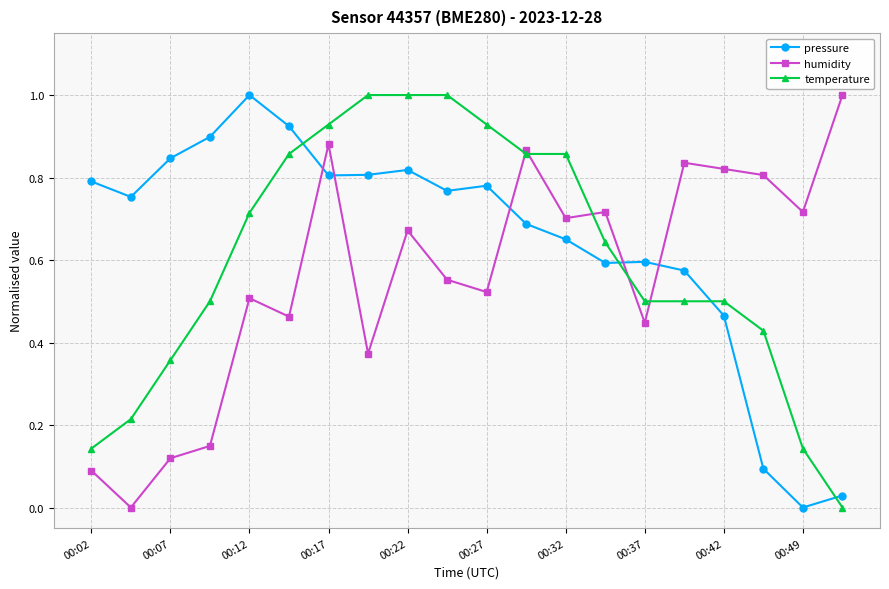

How many times do humidity and pressure cross each other?

5